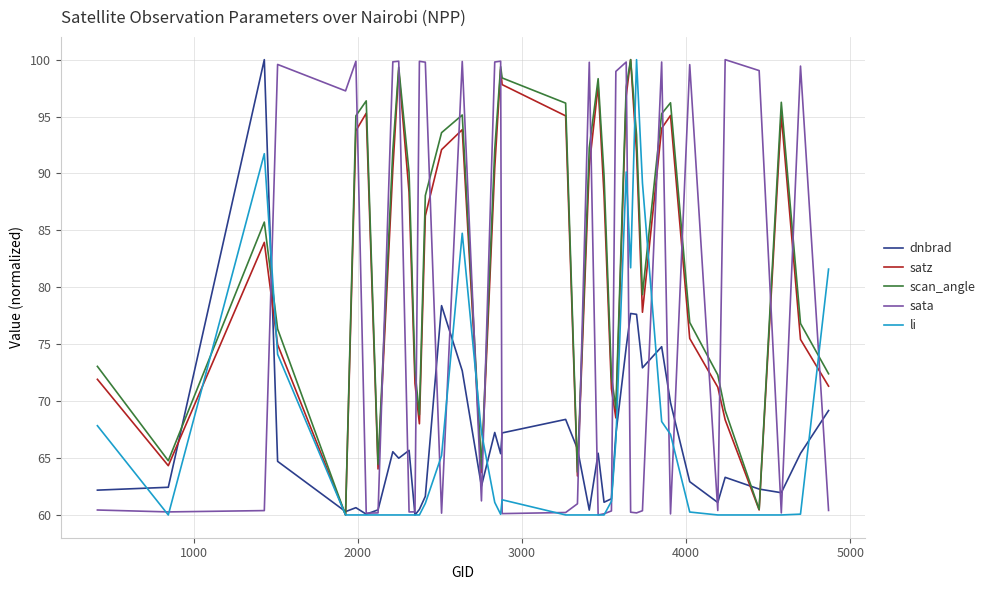

True or false: dnbrad has more than 0 interior local peaks.

True